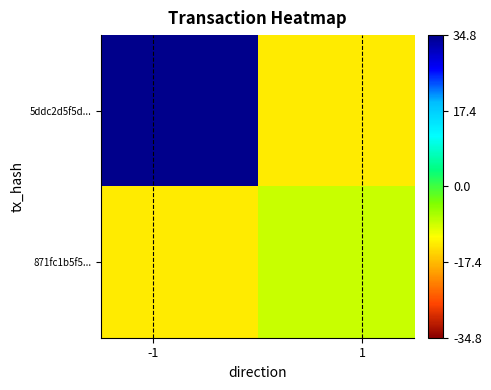

How many data points does each series have?

2